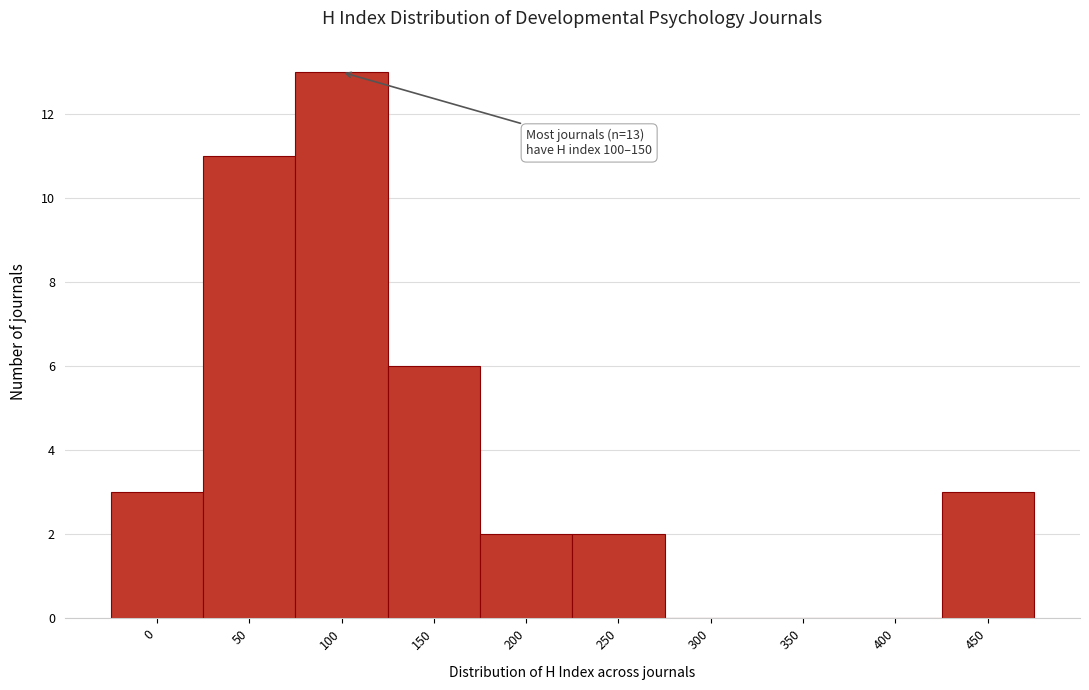

Reading left to right, what are all the values shown in this chart?

0=3	50=11	100=13	150=6	200=2	250=2	300=0	350=0	400=0	450=3